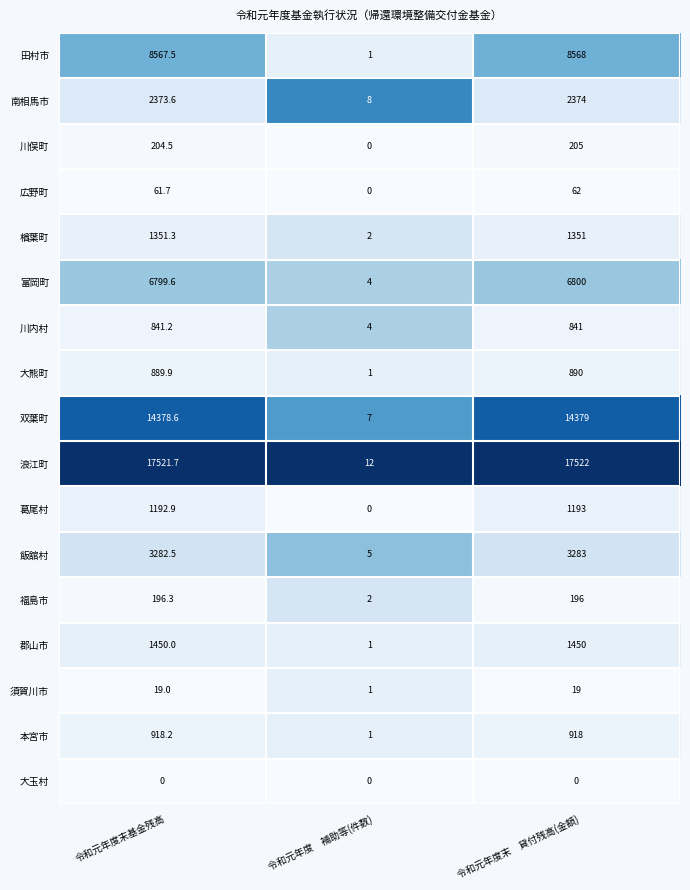

What is the total value across all series at 令和元年度末　貸付残高(金額)?

60051.0